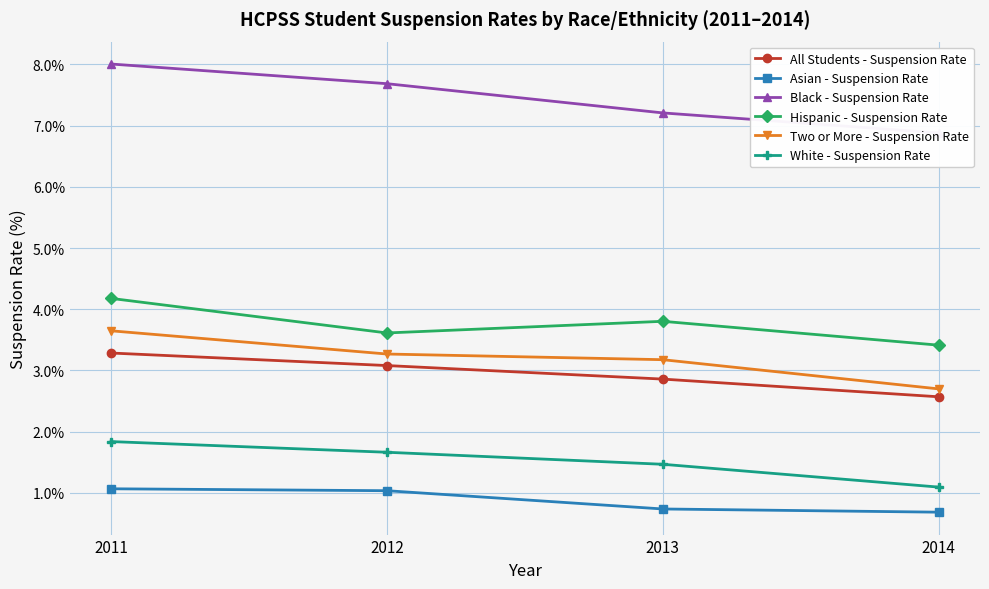

Rank the categories by Two or More - Suspension Rate value from lowest to highest.

2014, 2013, 2012, 2011